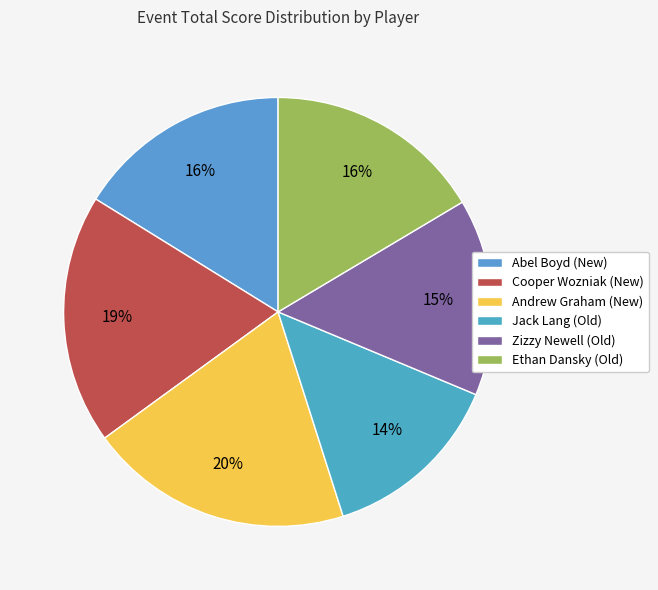

What is the ratio of the value at Cooper Wozniak (New) to the value at Jack Lang (Old)?

1.4